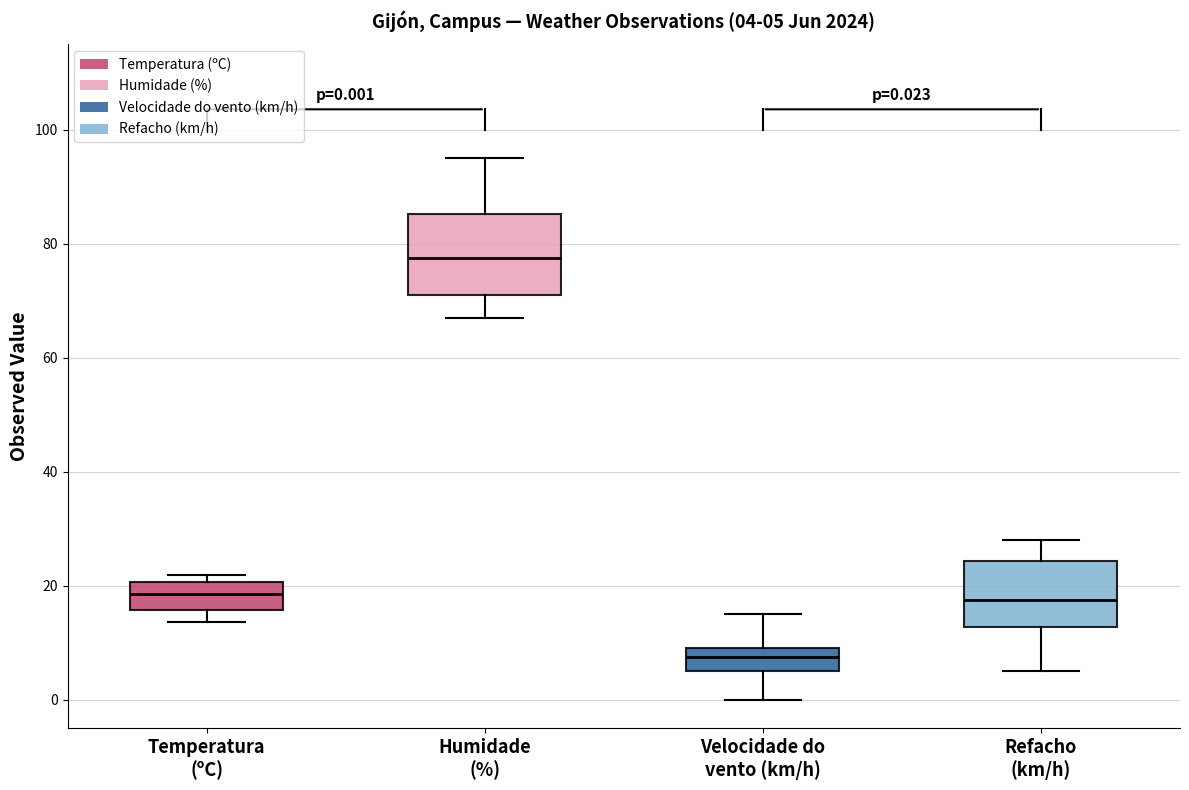

Which box has the lowest median line?

Velocidade do vento (km/h)